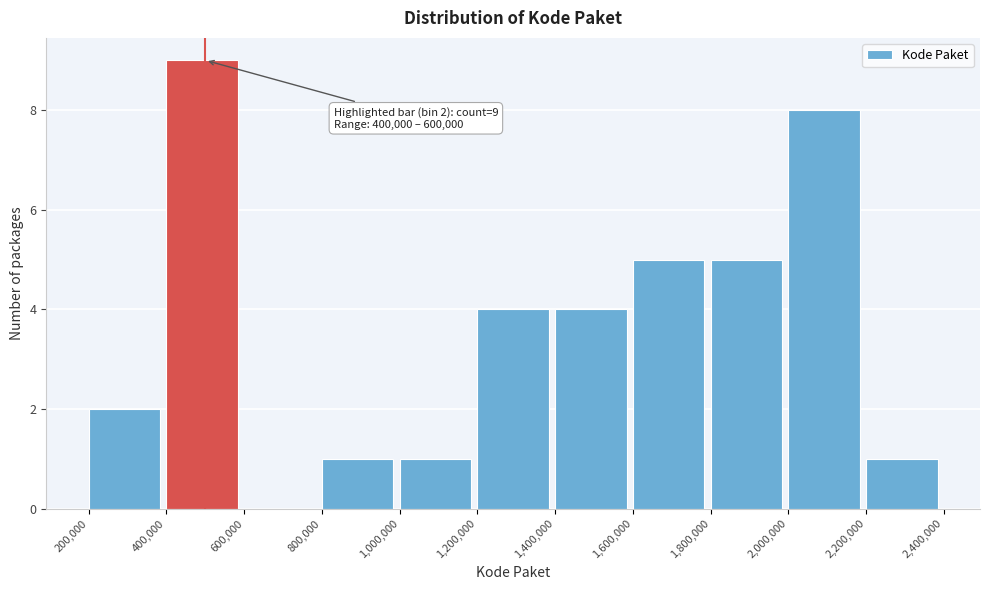

Over which range of the x-axis is the bar tallest?

400,000 to 600,000